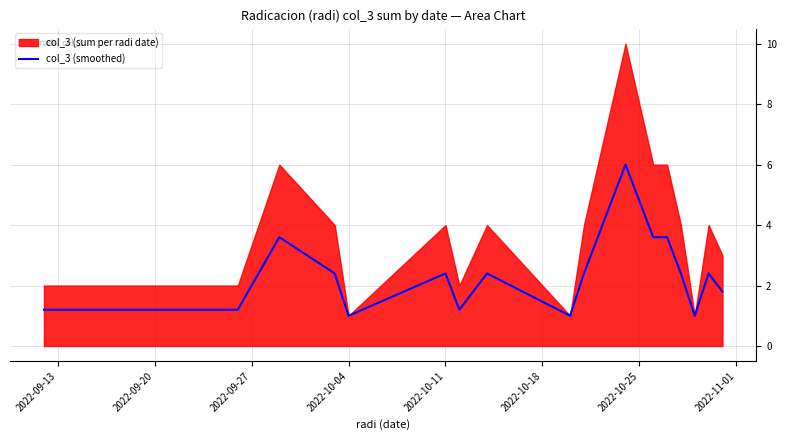

The col_3 (smoothed) series shows 1.0 at 2022-10-04. True or false?

True